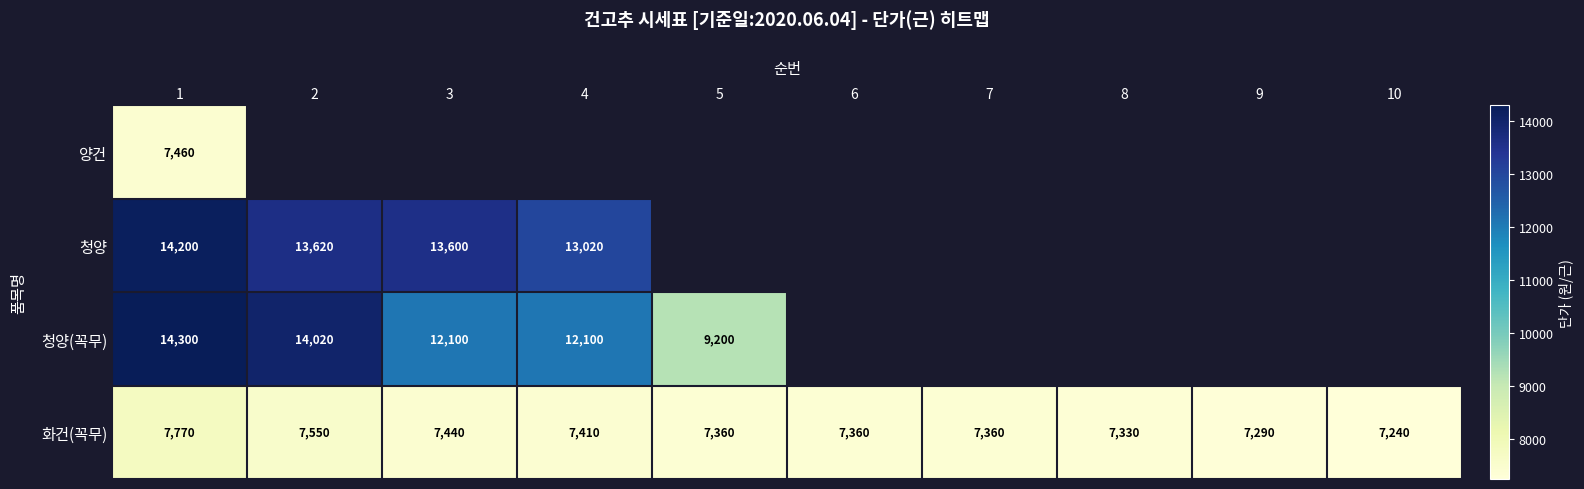

What is the spread (max minus min) of values at 1?

6840